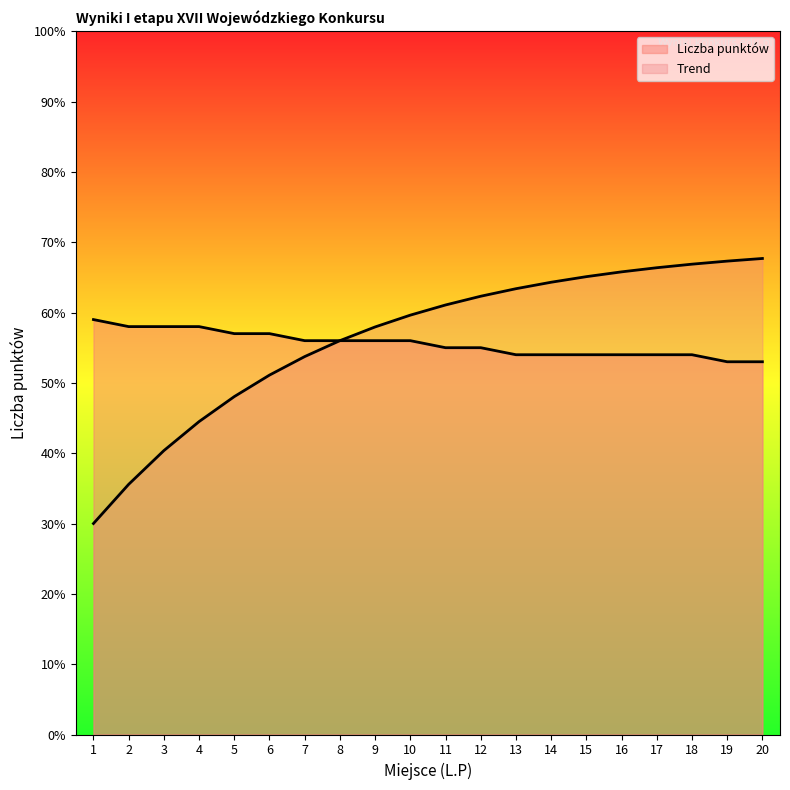

Rank the categories by value from lowest to highest.

19, 20, 13, 14, 15, 16, 17, 18, 11, 12, 7, 8, 9, 10, 5, 6, 2, 3, 4, 1